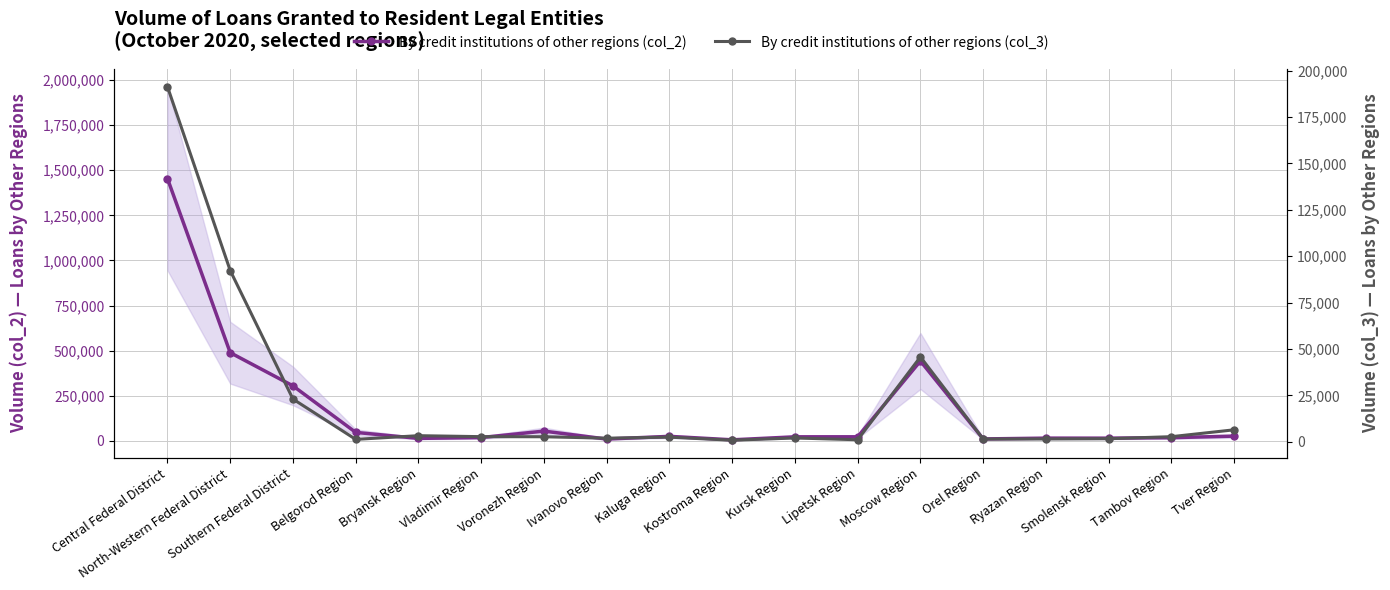

At which category is the sum across all series the highest?

Central Federal District